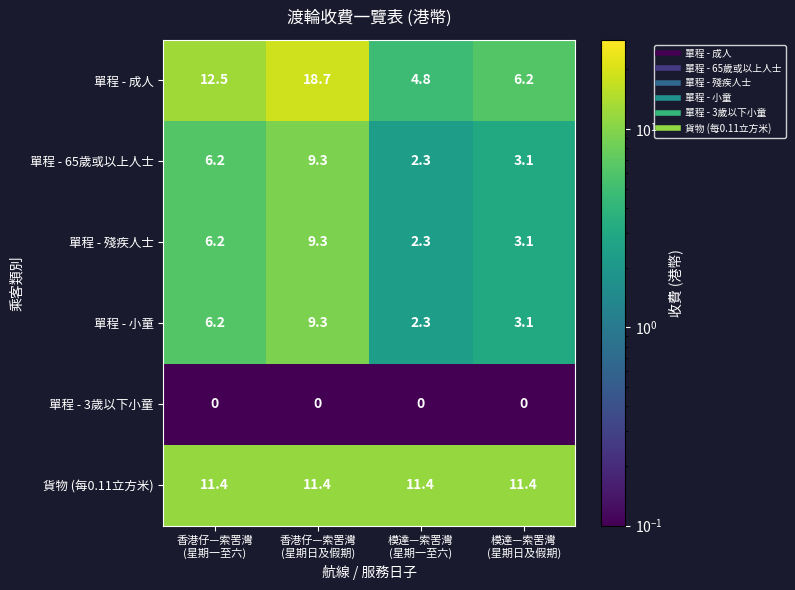

Reading left to right, extract all data points from this chart.

單程 - 成人: 12.5	18.7	4.8	6.2
單程 - 65歲或以上人士: 6.2	9.3	2.3	3.1
單程 - 殘疾人士: 6.2	9.3	2.3	3.1
單程 - 小童: 6.2	9.3	2.3	3.1
單程 - 3歲以下小童: 0.0	0.0	0.0	0.0
貨物 (每0.11立方米): 11.4	11.4	11.4	11.4